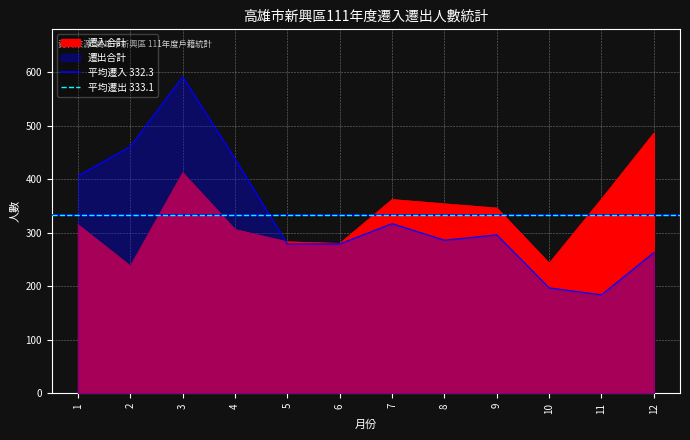

What is the sum of the 平均遷出 333.1 values at 2 and 1?

666.2